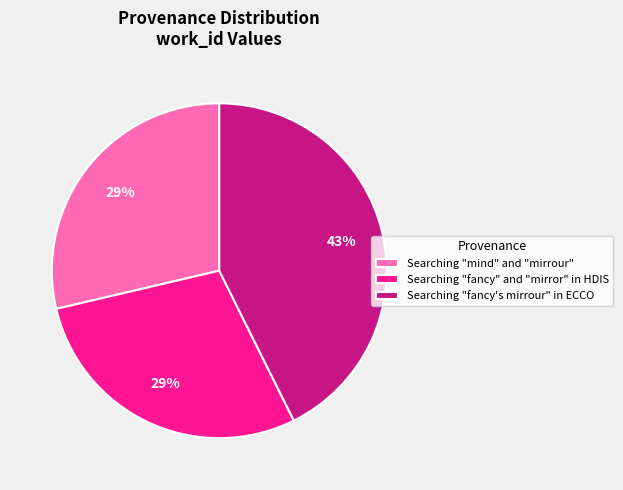

Does Searching "fancy" and "mirror" in HDIS represent more than half of the total?

No